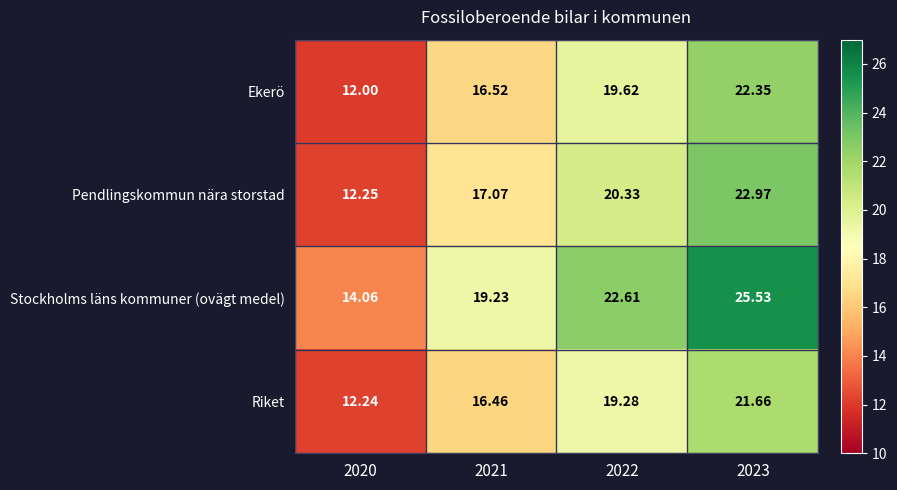

Which series changed the most between 2020 and 2023?

Stockholms läns kommuner (ovägt medel)